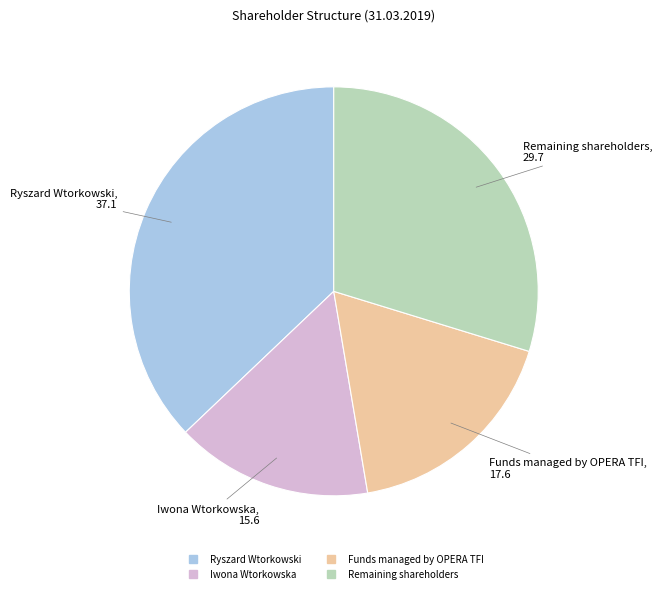

Which category has the smallest portion of the pie?

Iwona Wtorkowska